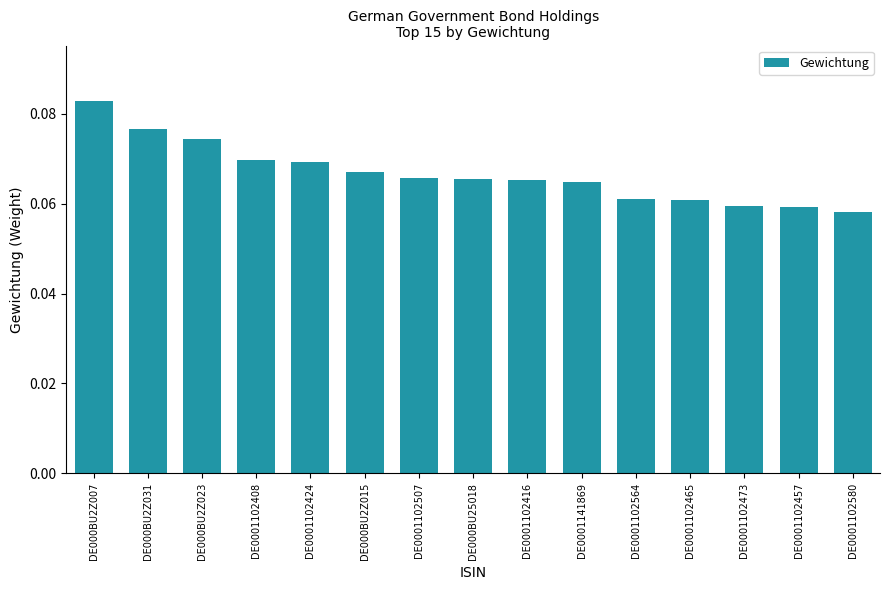

What position from the right is DE0001102424?

11